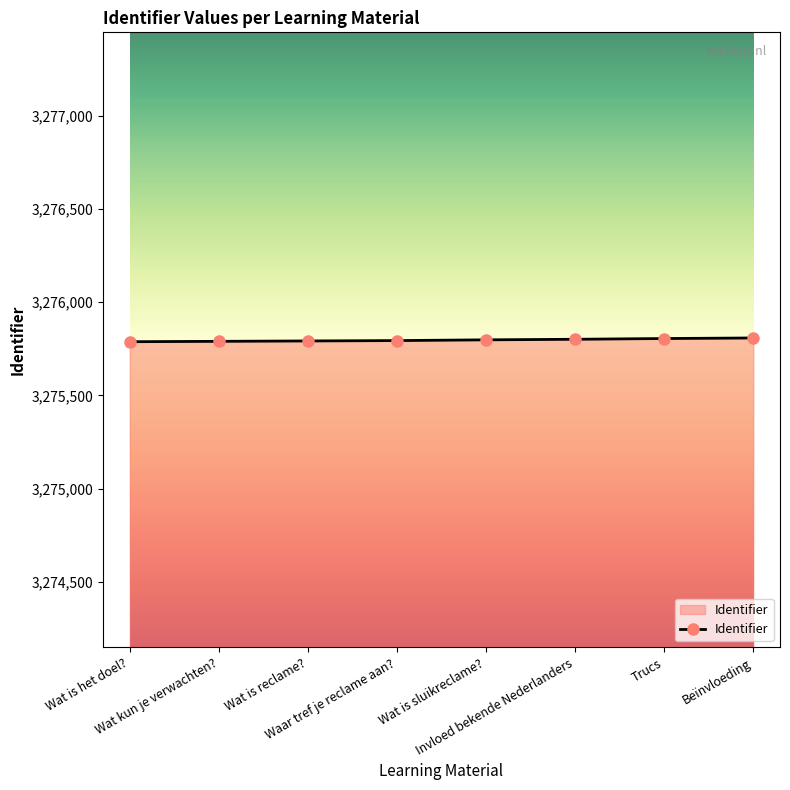

What is the average value?

3275797